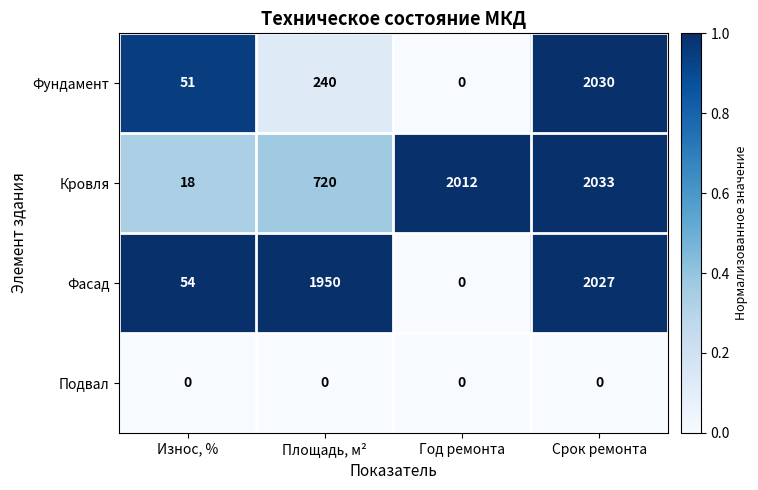

How many data points does each series have?

4